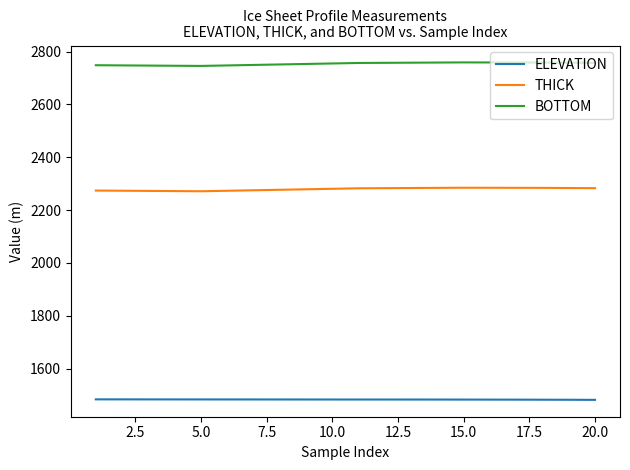

What is the minimum value shown in the chart?

1481.7